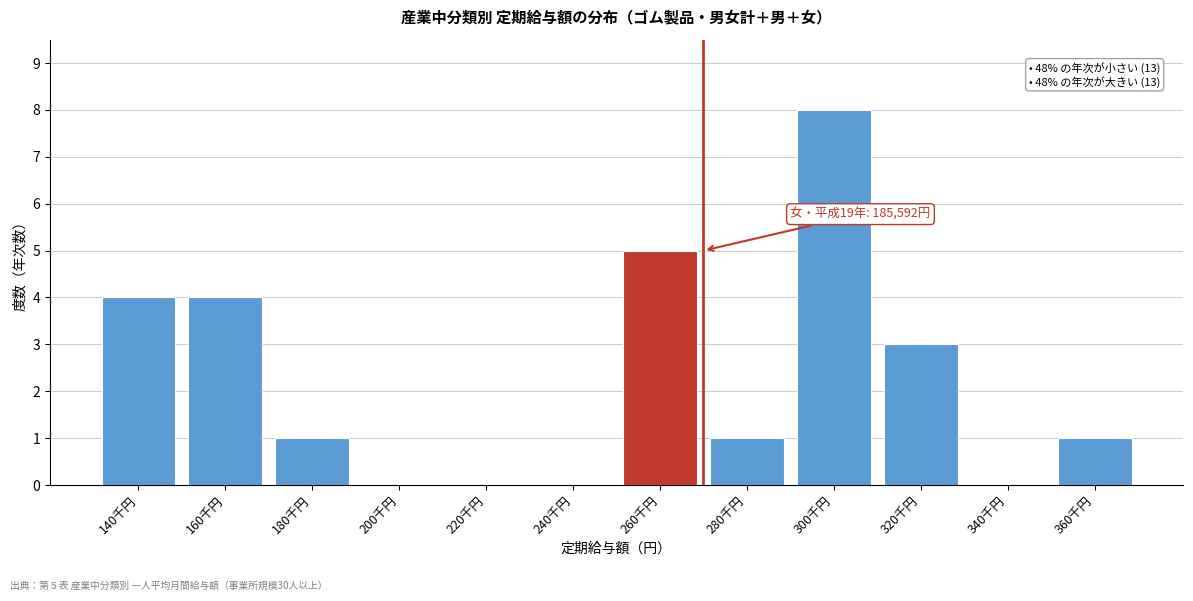

Reading right to left, list all the values displayed in this chart.

360千円=1	340千円=0	320千円=3	300千円=8	280千円=1	260千円=5	240千円=0	220千円=0	200千円=0	180千円=1	160千円=4	140千円=4